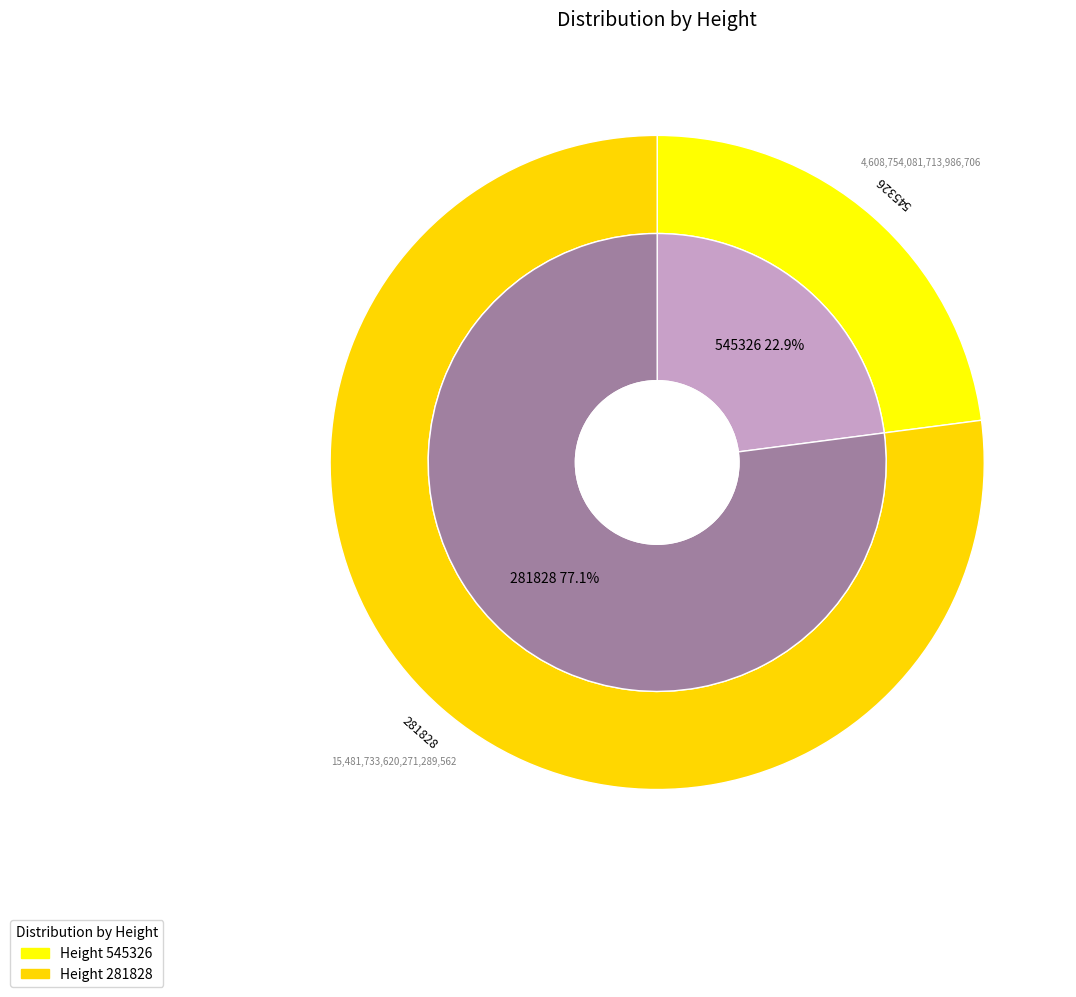

To the nearest percent, what is the difference between the largest and smallest slice percentages?

54%